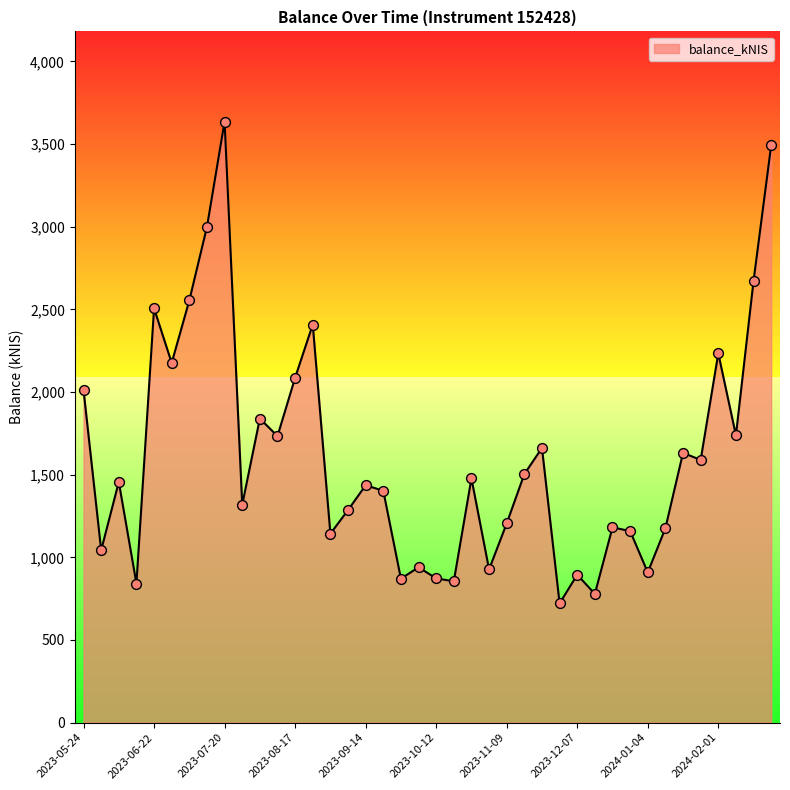

What is the greatest value displayed?

3636.1